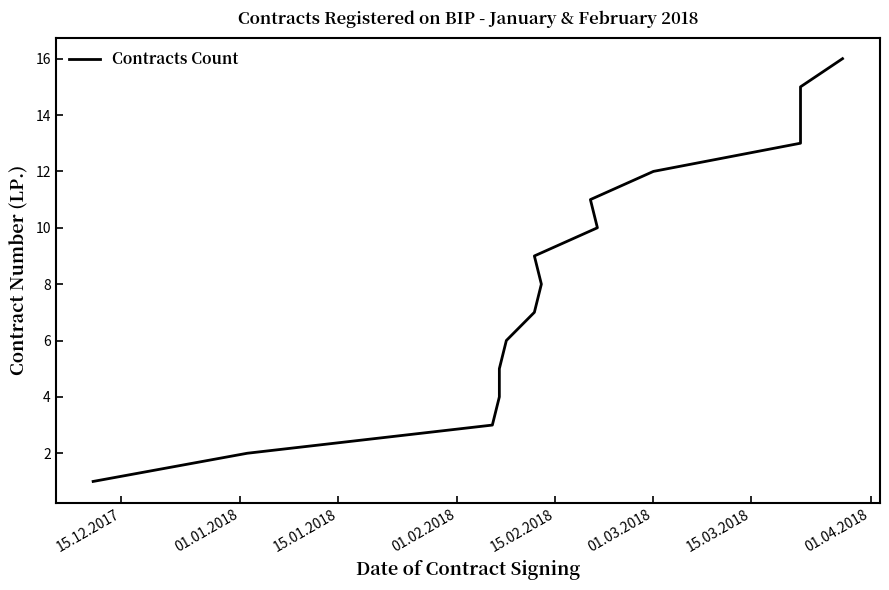

What is the maximum value shown in the chart?

16